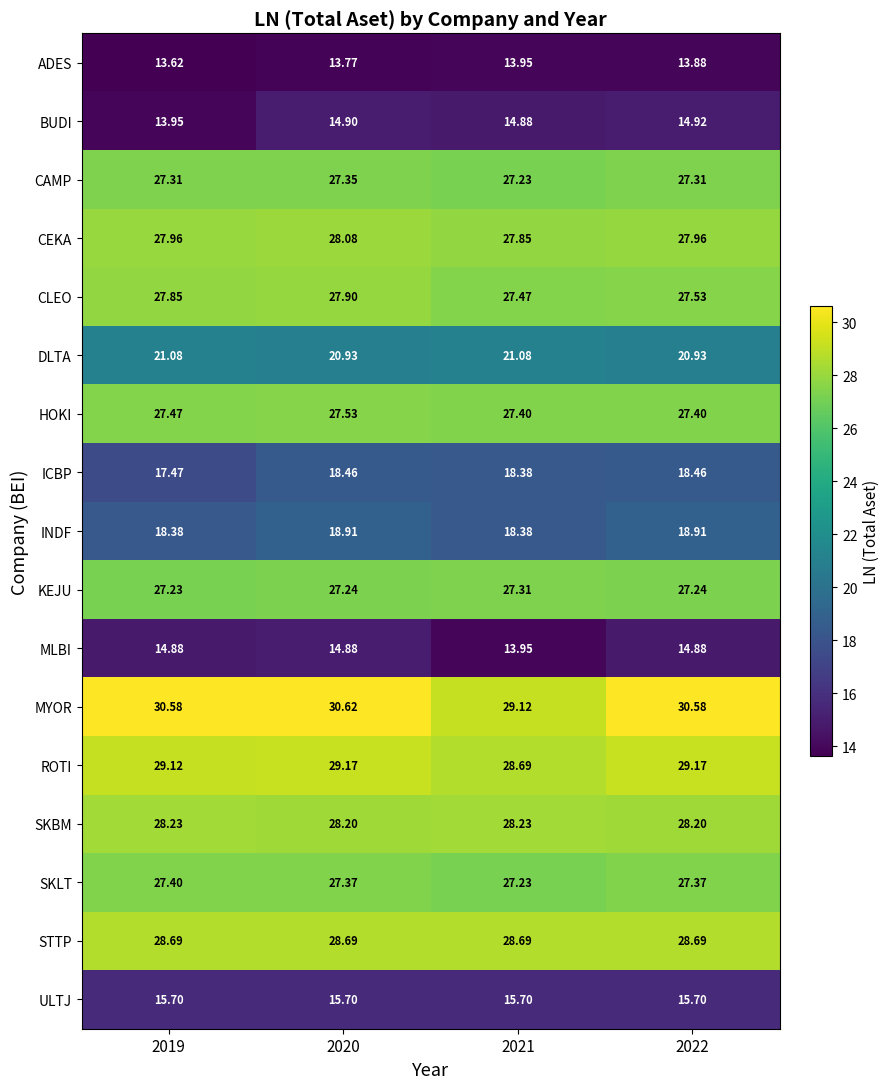

Rank the series by their maximum value, from highest to lowest.

MYOR, ROTI, STTP, SKBM, CEKA, CLEO, HOKI, SKLT, CAMP, KEJU, DLTA, INDF, ICBP, ULTJ, BUDI, MLBI, ADES